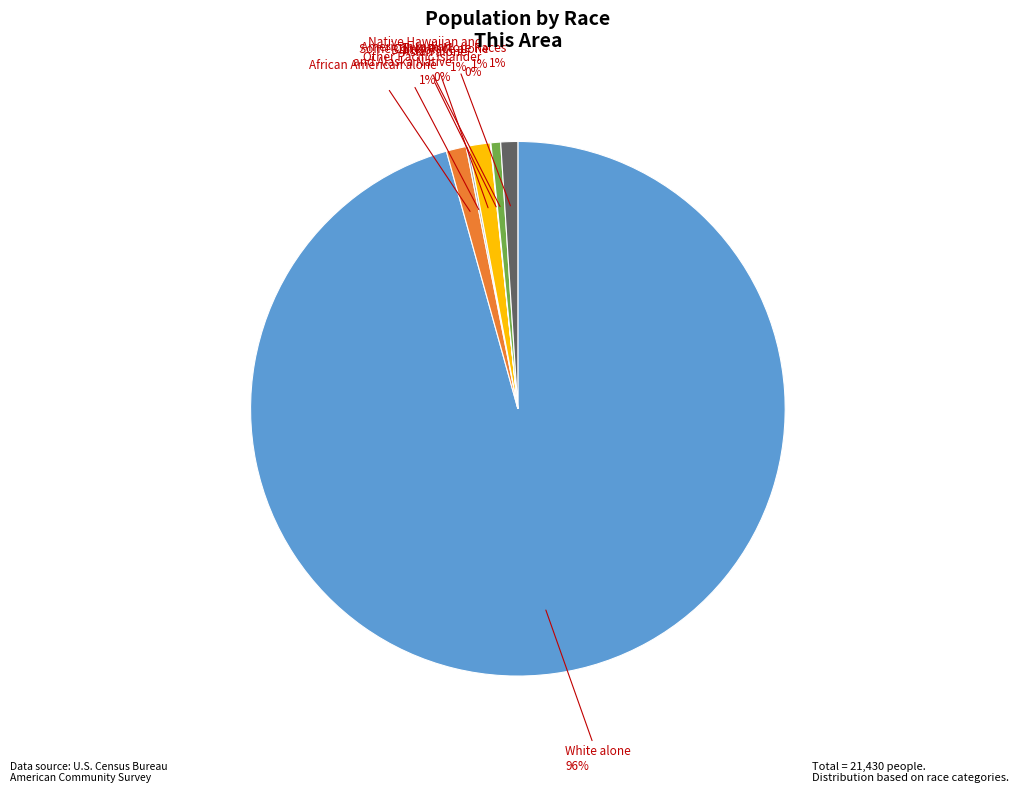

To the nearest percent, what is the difference between the largest and smallest slice percentages?

96%